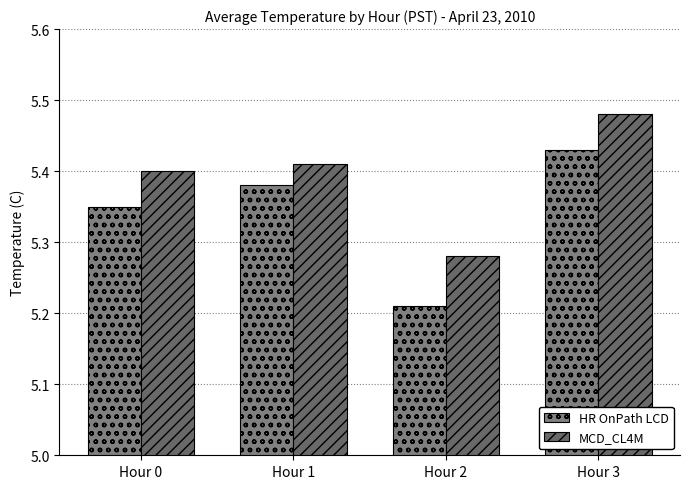

The value of MCD_CL4M at Hour 0 is 5.4. True or false?

True